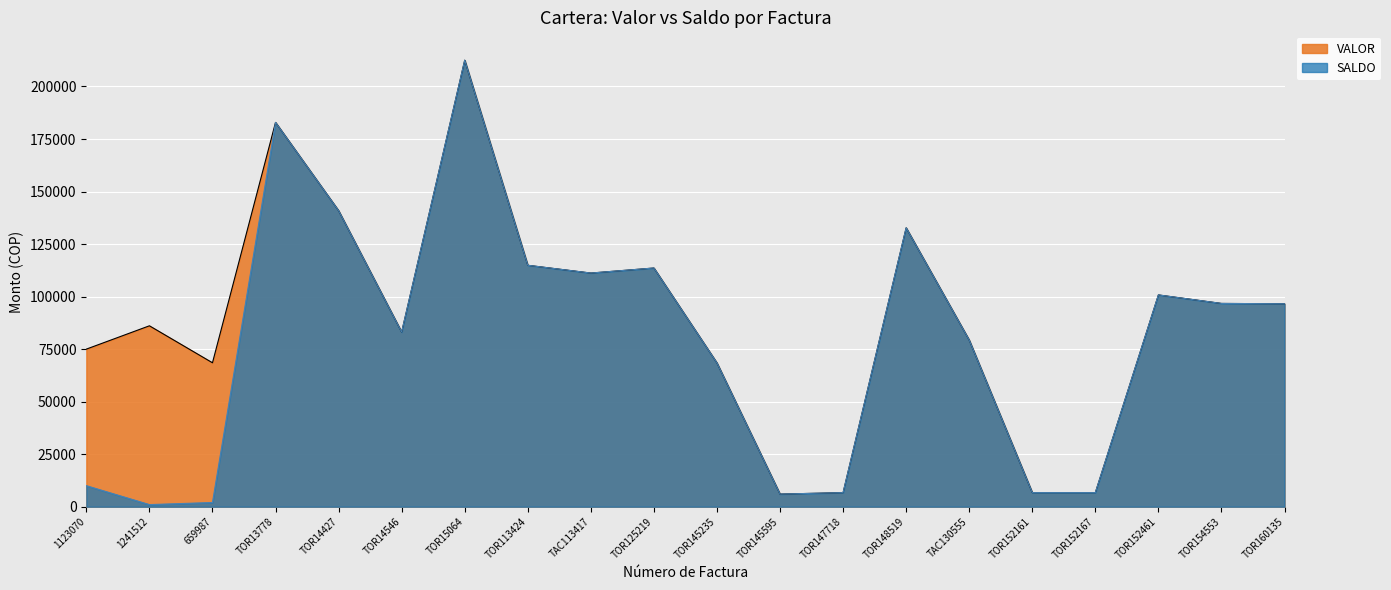

Which series has the largest total across all categories?

VALOR